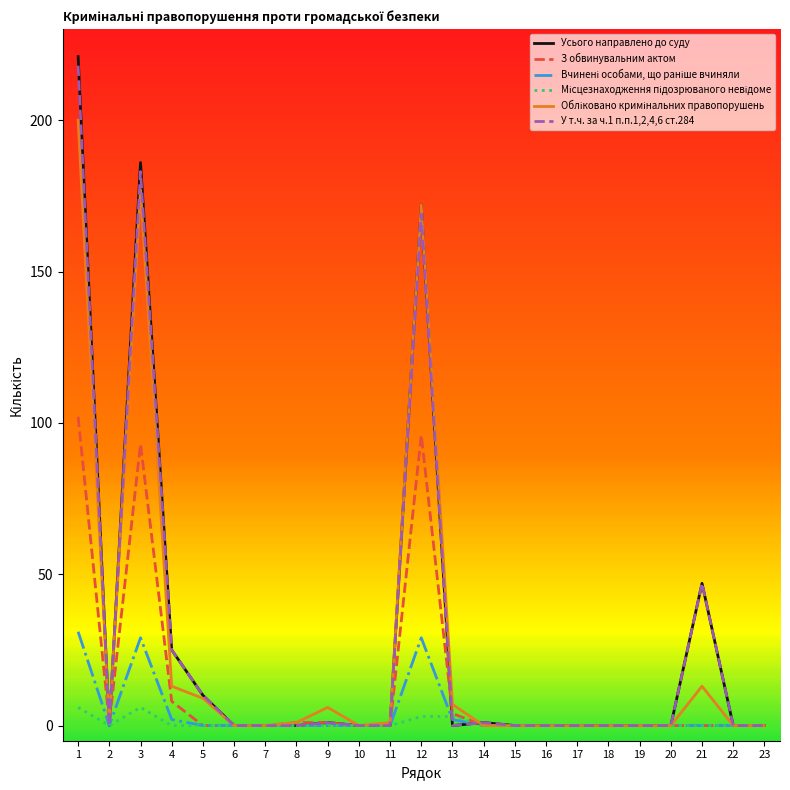

The Усього направлено до суду series shows 47 at 21. True or false?

True